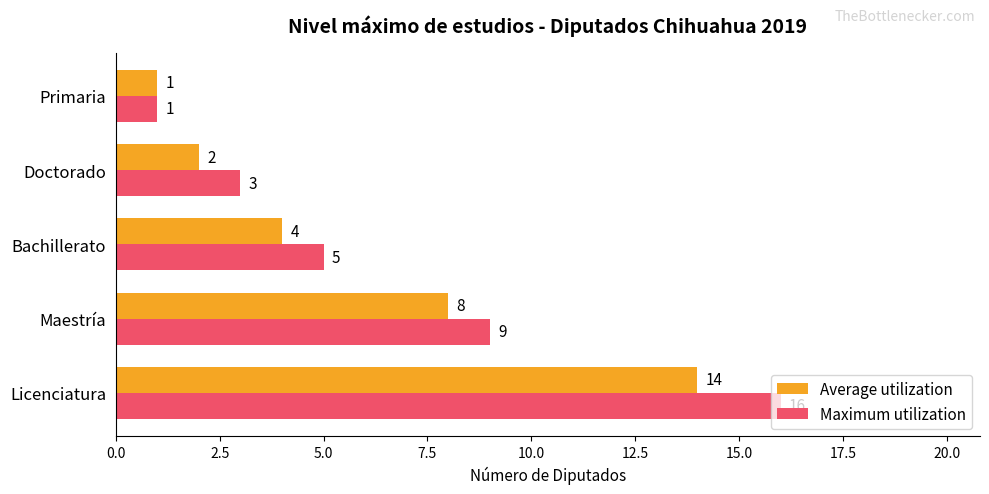

Which series has the largest total across all categories?

Maximum utilization